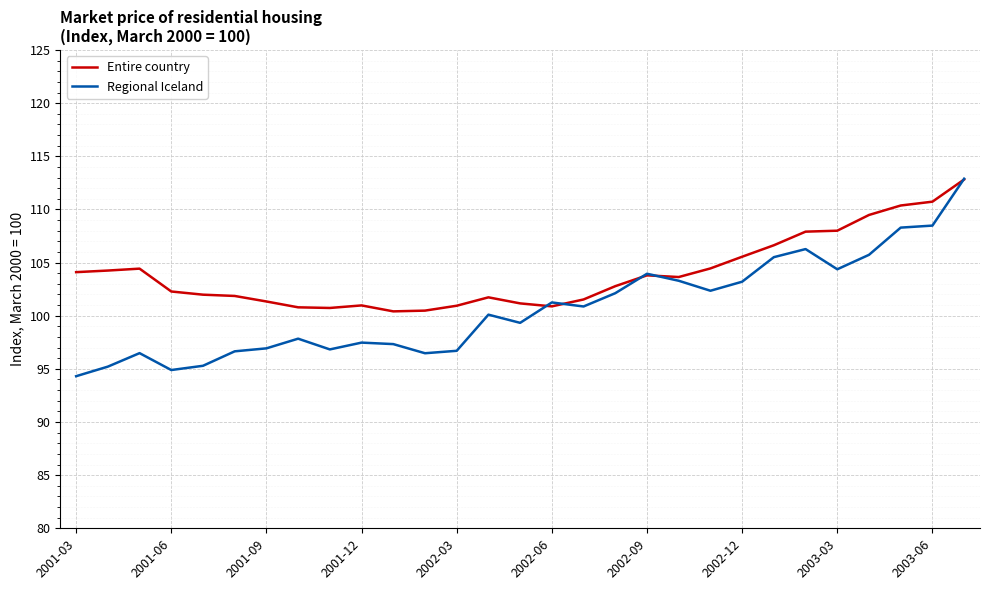

Which series has the largest total across all categories?

Entire country